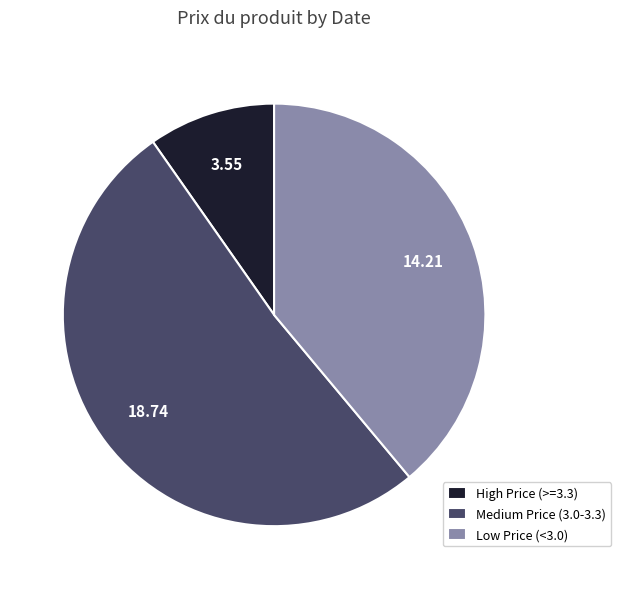

Which slice is the largest?

Medium Price (3.0-3.3)